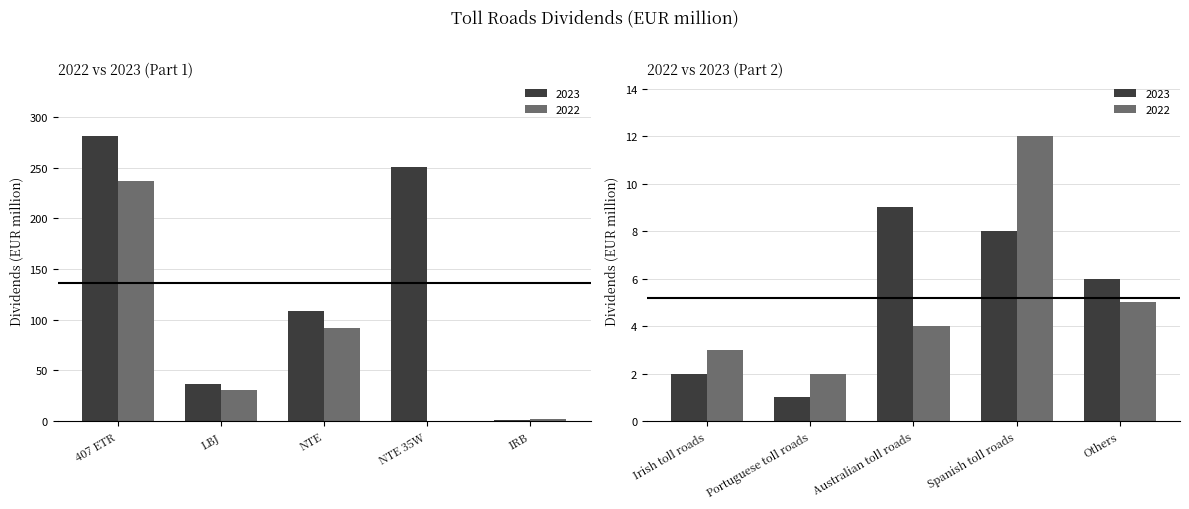

How many data points does each series have?

10